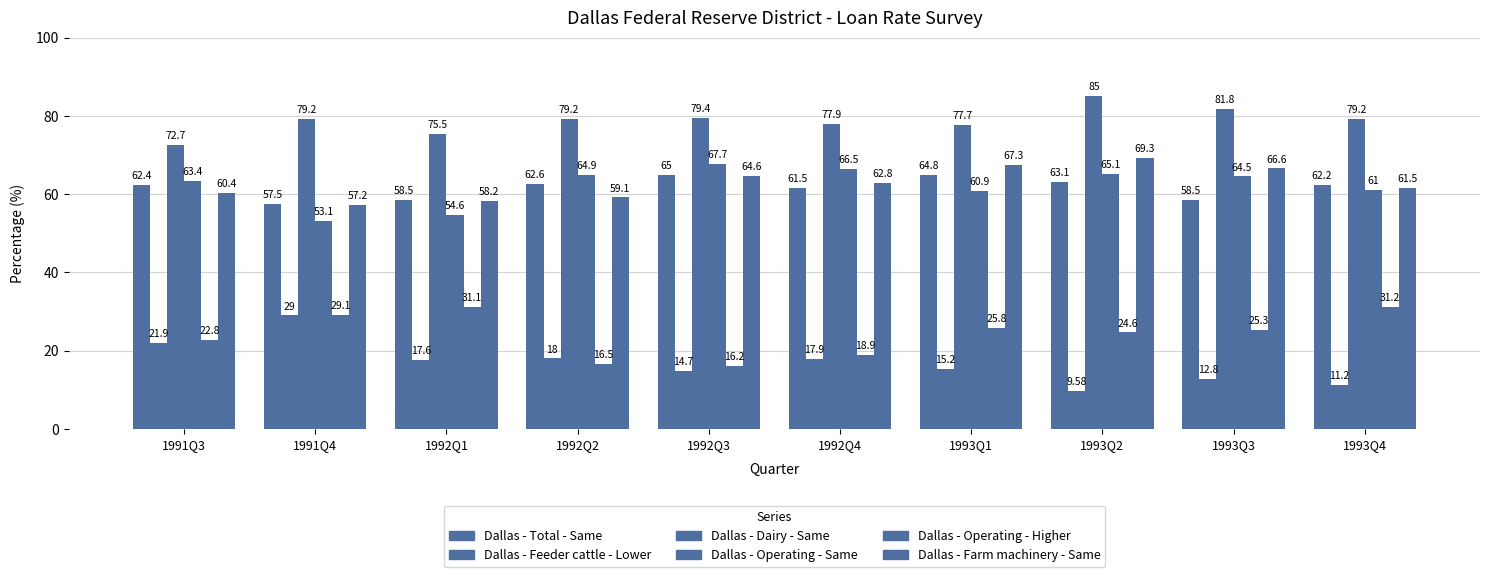

Which series has the widest spread of values?

Dallas - Feeder cattle - Lower